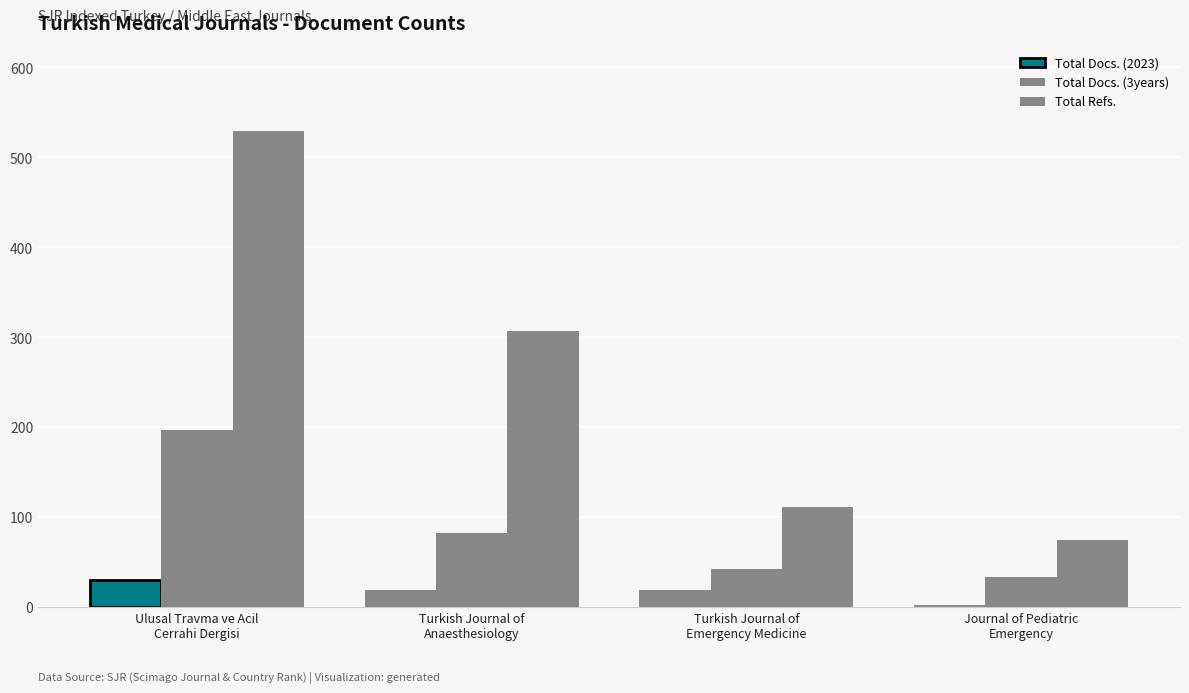

How many bars are there in total?

12